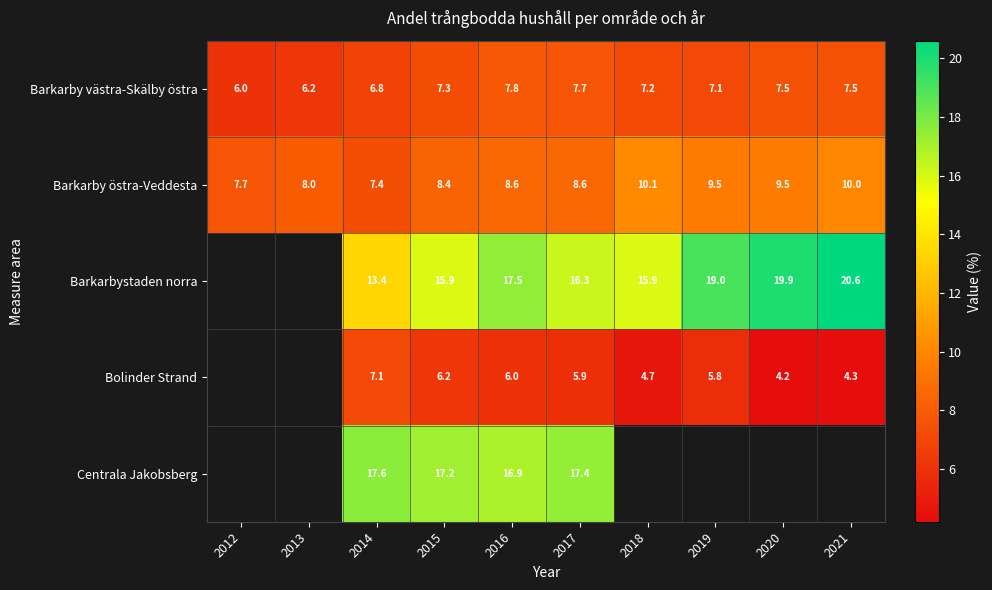

Is the value of Barkarby östra-Veddesta at 2015 greater than the value of Barkarby västra-Skälby östra at 2014?

Yes